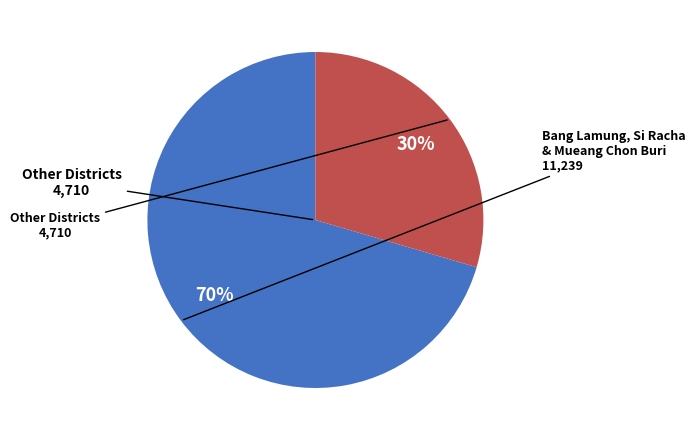

To the nearest percent, what is the average slice percentage?

50%